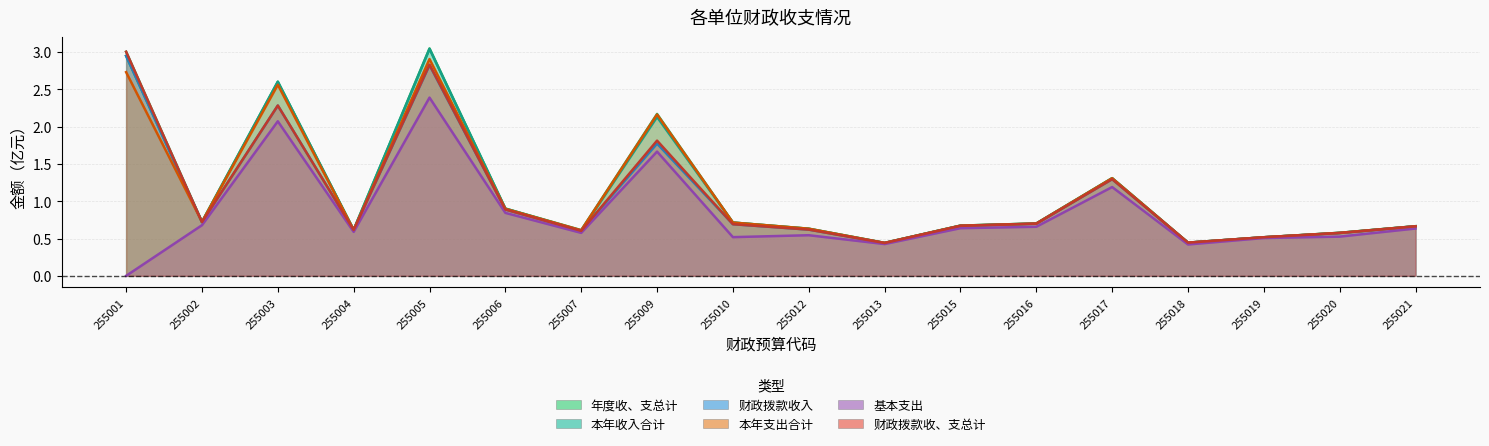

How many interior local valleys does the 基本支出 series have?

5